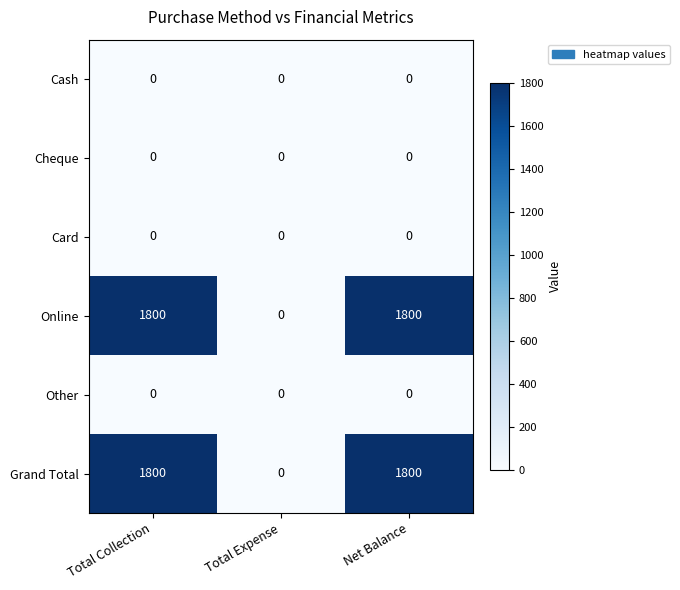

Reading left to right, list all the values displayed in this chart.

Cash: Total Collection=0	Total Expense=0	Net Balance=0
Cheque: Total Collection=0	Total Expense=0	Net Balance=0
Card: Total Collection=0	Total Expense=0	Net Balance=0
Online: Total Collection=1800	Total Expense=0	Net Balance=1800
Other: Total Collection=0	Total Expense=0	Net Balance=0
Grand Total: Total Collection=1800	Total Expense=0	Net Balance=1800